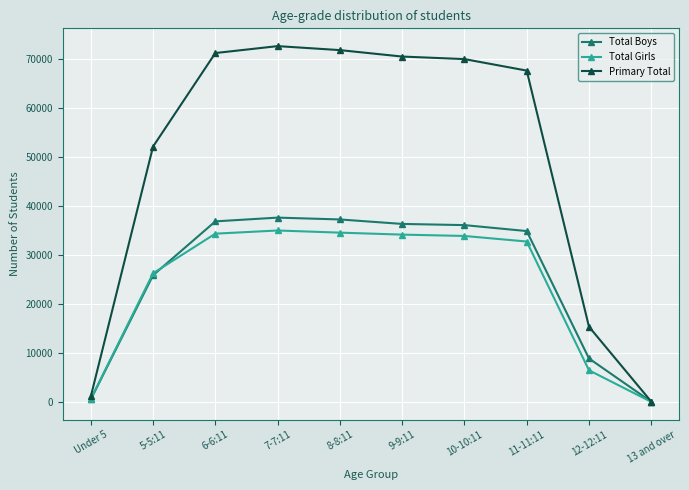

Which series has the largest range (max minus min)?

Primary Total